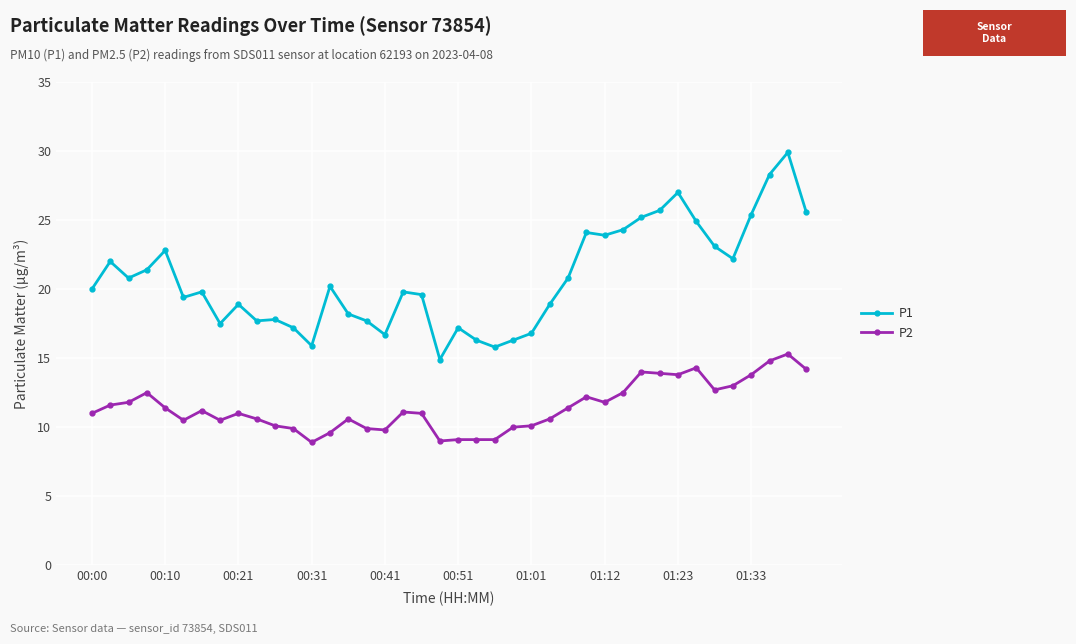

List the series in order of their peak value, lowest first.

P2, P1